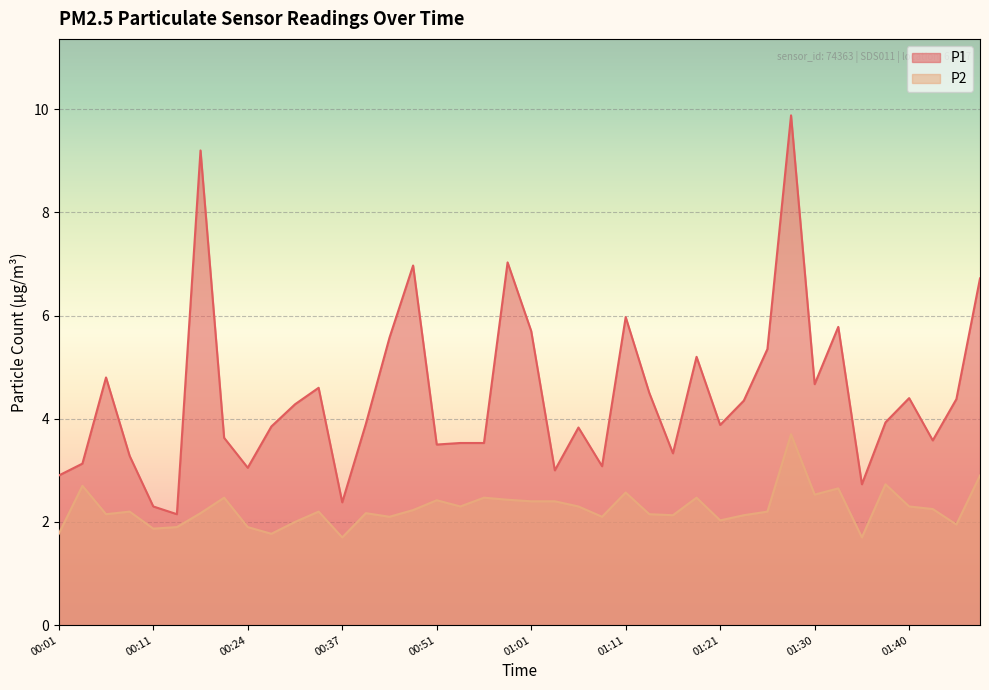

How many data points does each series have?

40